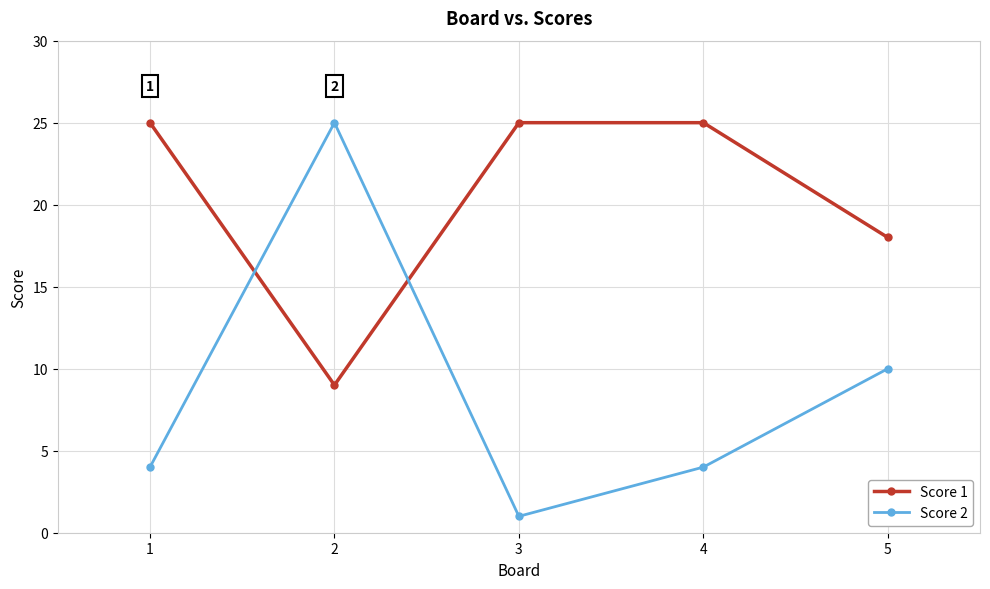

Between which two adjacent categories do Score 2 and Score 1 first intersect?

1 and 2